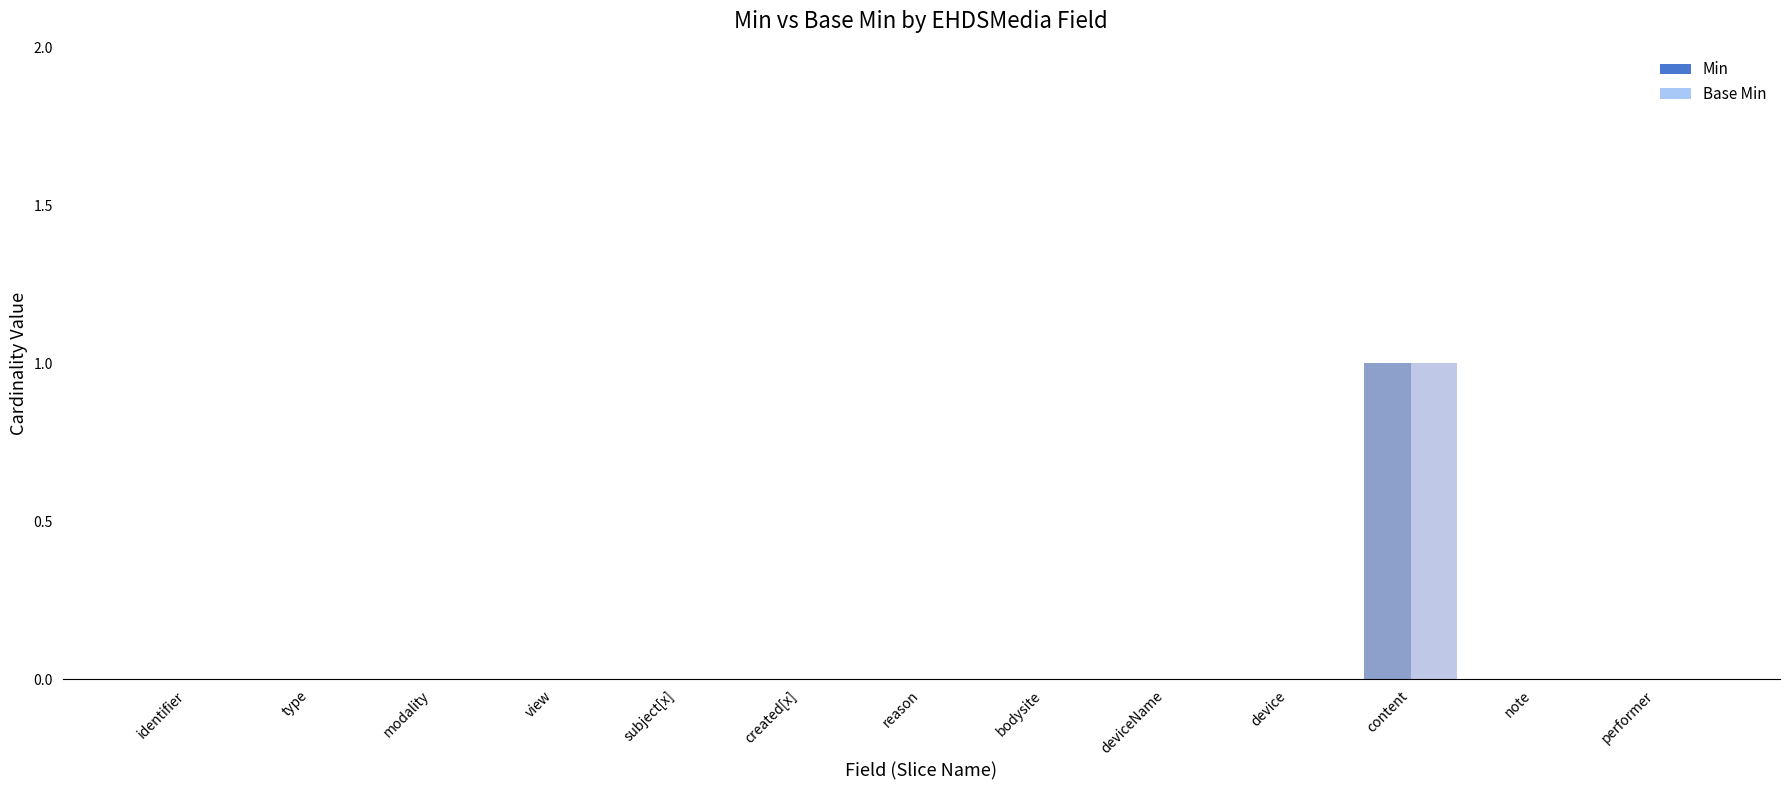

Are the bars horizontal?

No